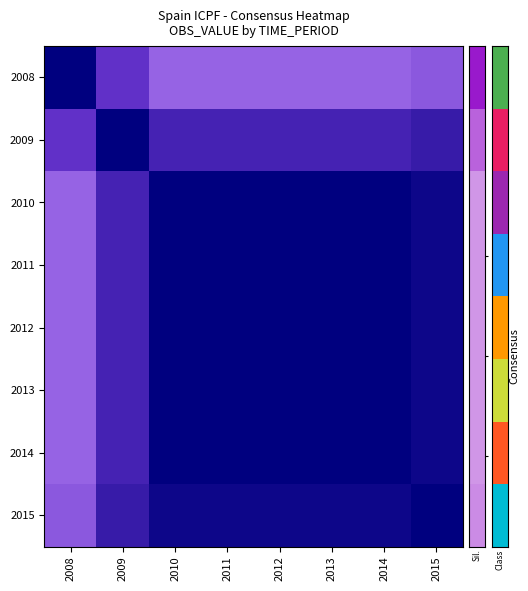

What is the difference between the highest and lowest values at 2008?

0.5